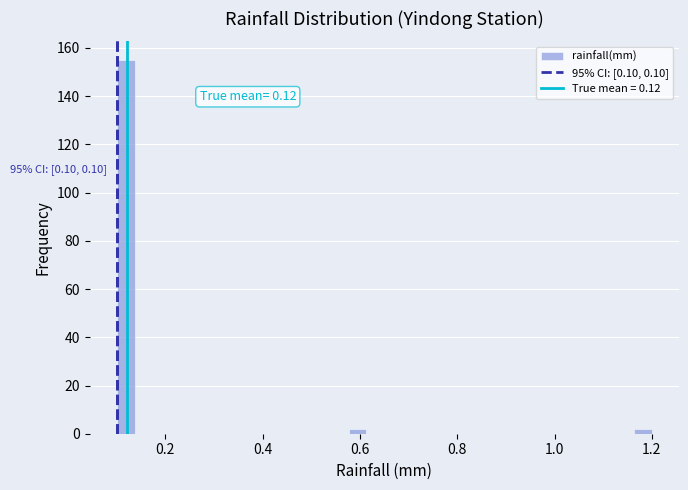

Read against the x-axis, roughly where is the centre of the tallest bar?

0.12